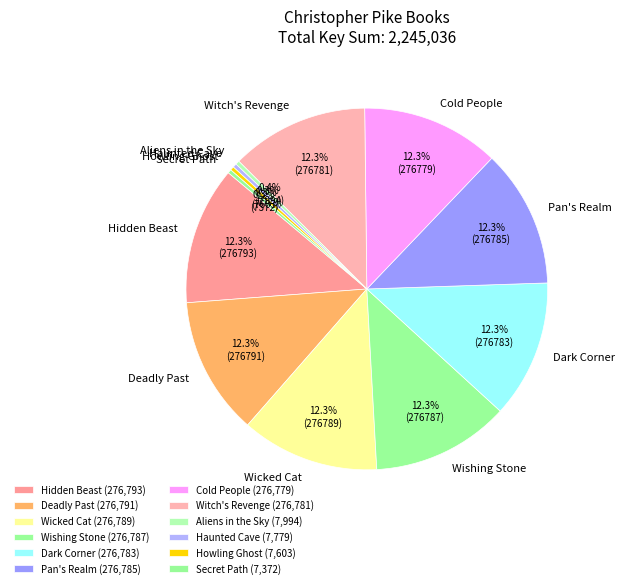

How much of the chart is everything except Cold People?

87.7%